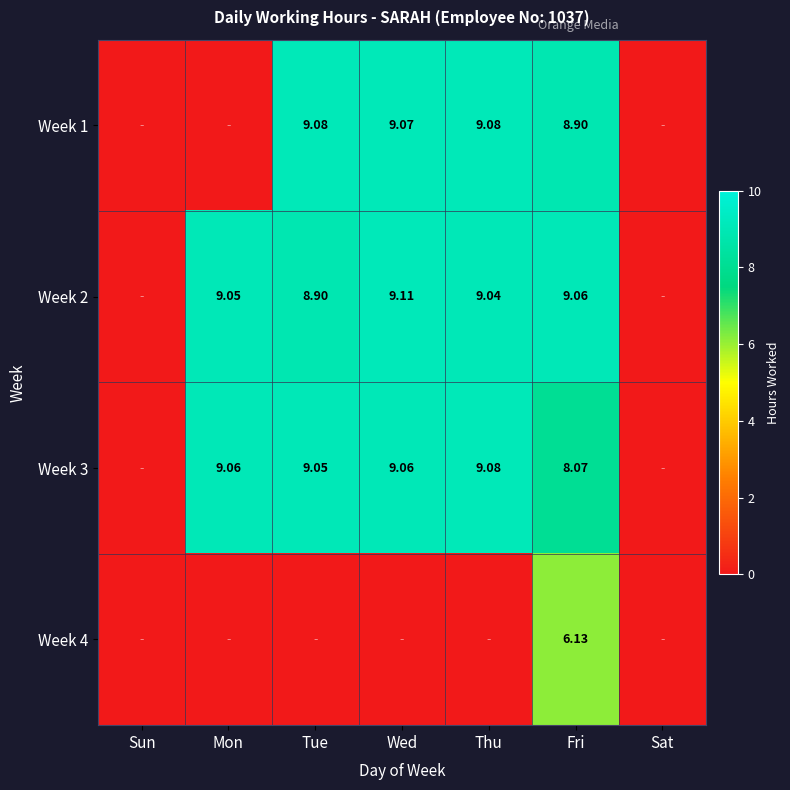

At which label does Week 4 reach its minimum?

Sun